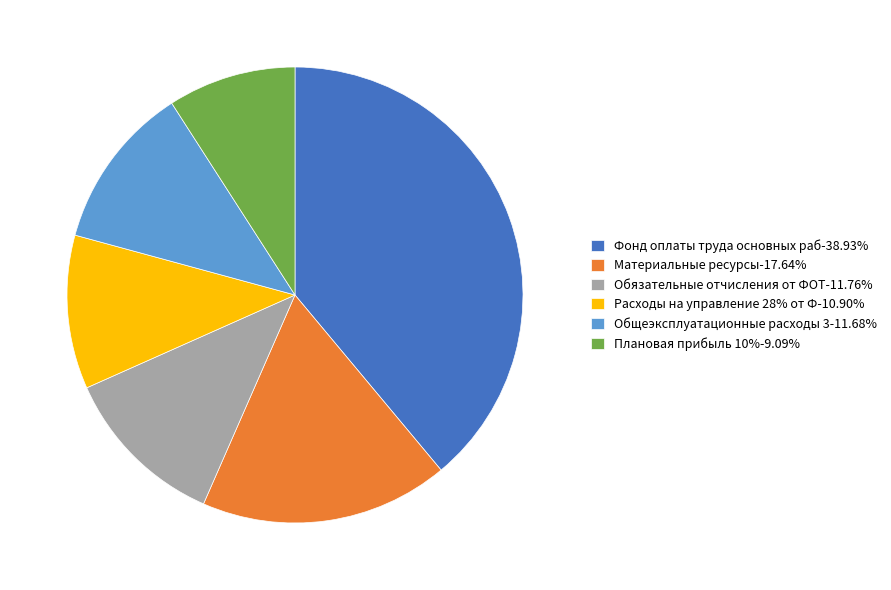

Is there a majority slice in this chart?

No